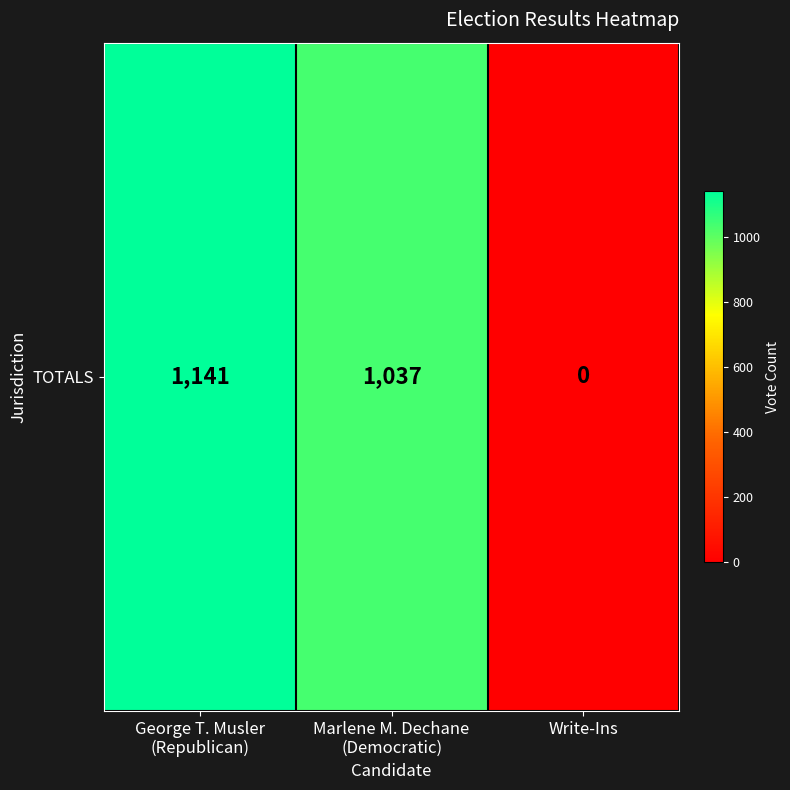

How many data points are above 1037?

1